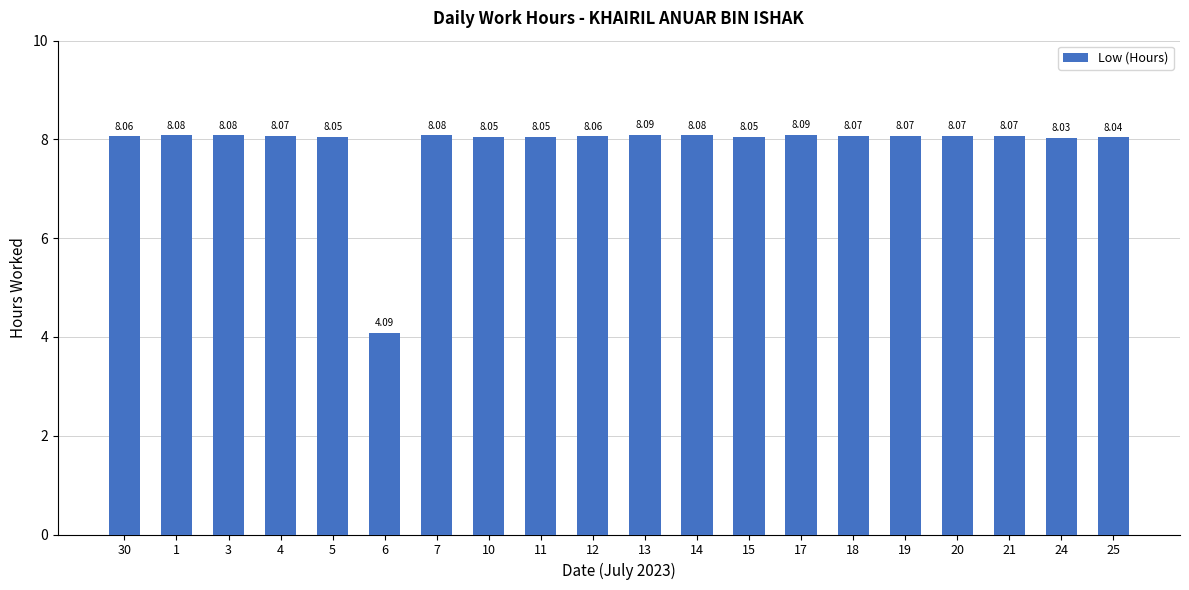

How many bars are there in total?

20